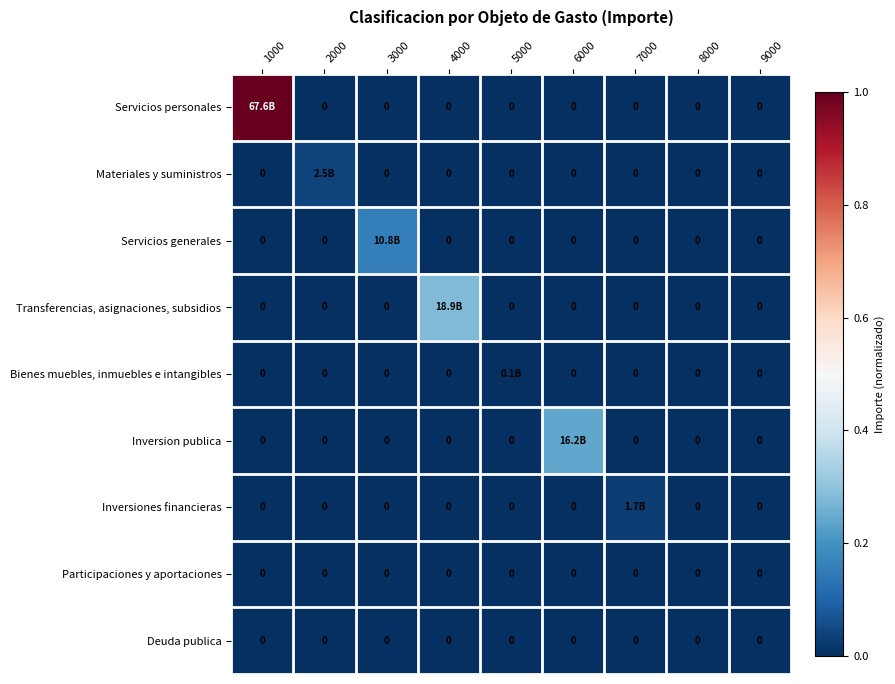

How many categories are shown in the chart?

9